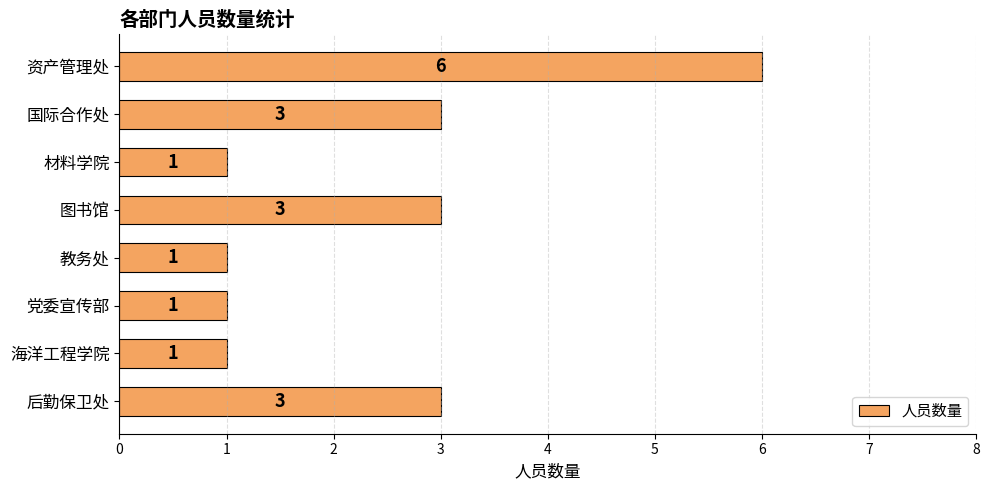

Reading top to bottom, what are all the values shown in this chart?

资产管理处=6	国际合作处=3	材料学院=1	图书馆=3	教务处=1	党委宣传部=1	海洋工程学院=1	后勤保卫处=3